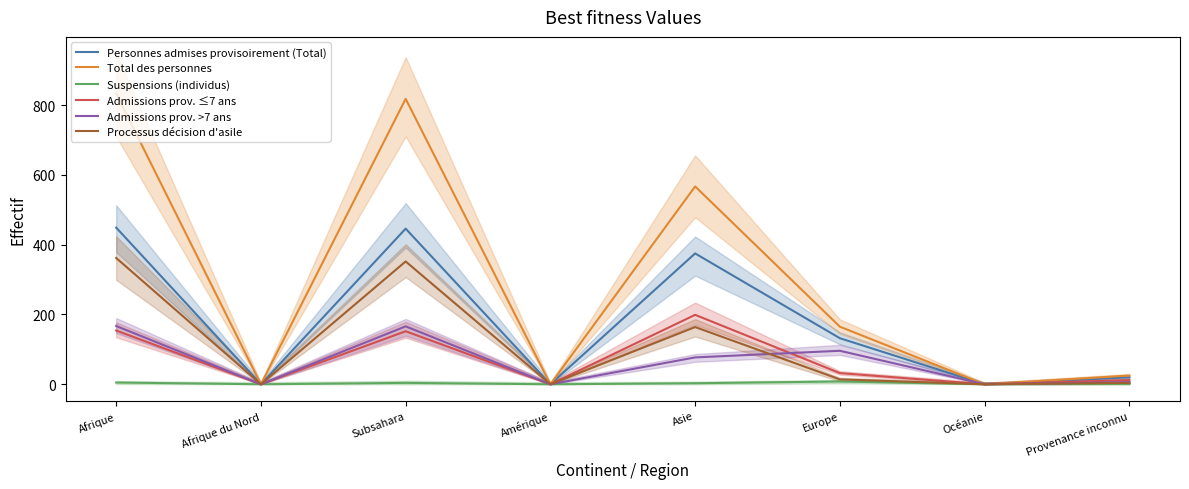

What is the label of the 1st point from the right?

Provenance inconnu